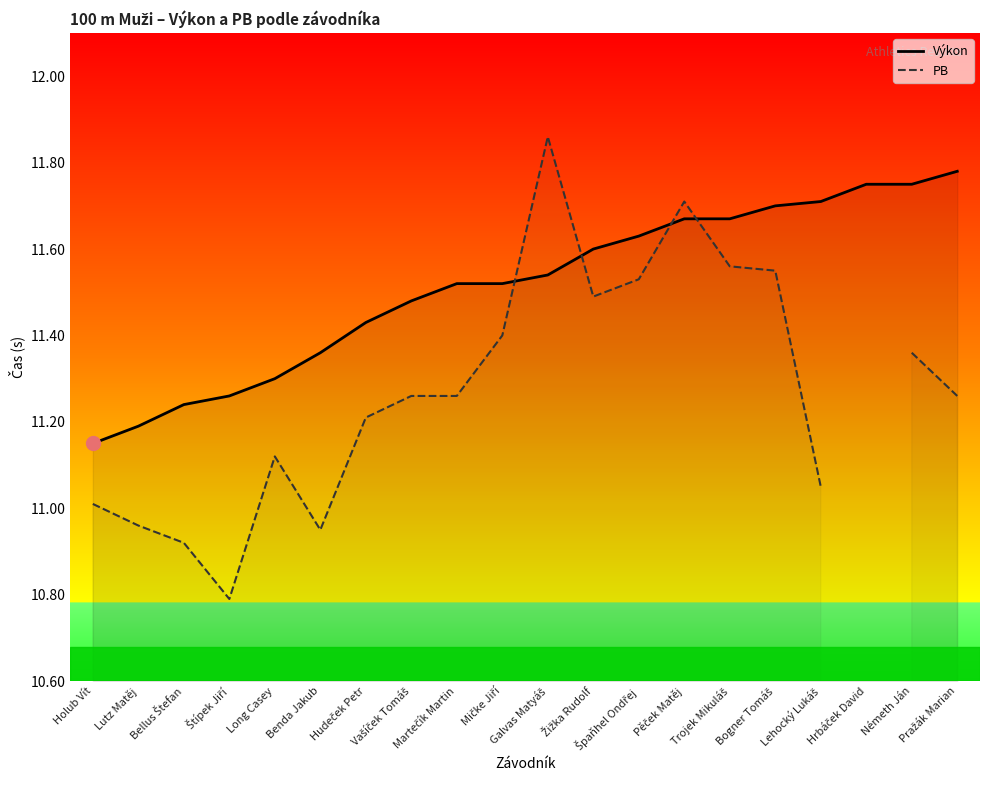

Which series contains the highest Y value?

PB